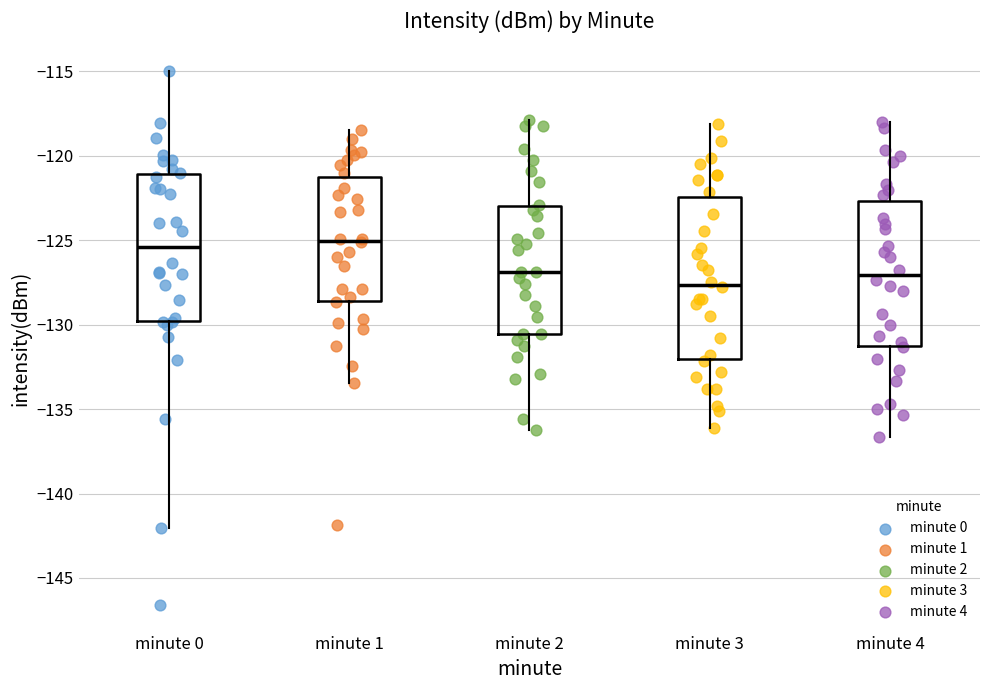

Reading left to right, transcribe this box plot: for each box, give where its median line is, the range the box spans, and where its two whiskers end, as read against the y-axis. The values are not printed on the chart, so give them approximately, as read against the axis.

minute 0: median -125.5, box -130.0 to -121.0, whiskers -142.0 to -115.0
minute 1: median -125.0, box -128.5 to -121.0, whiskers -133.5 to -118.5
minute 2: median -127.0, box -130.5 to -123.0, whiskers -136.0 to -118.0
minute 3: median -127.5, box -132.0 to -122.5, whiskers -136.0 to -118.0
minute 4: median -127.0, box -131.5 to -122.5, whiskers -136.5 to -118.0